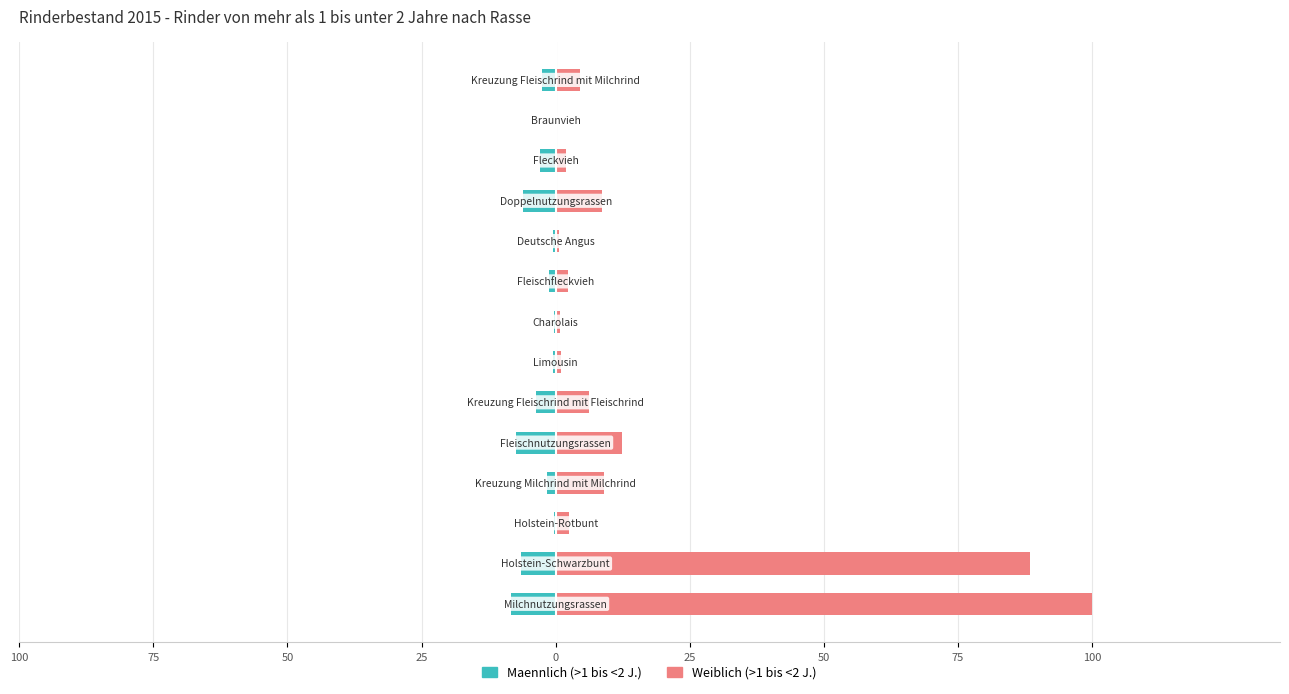

Is the value of weiblich (>1 bis <2 Jahre) at 75 greater than the value of maennlich (>1 bis <2 Jahre) at 50?

Yes